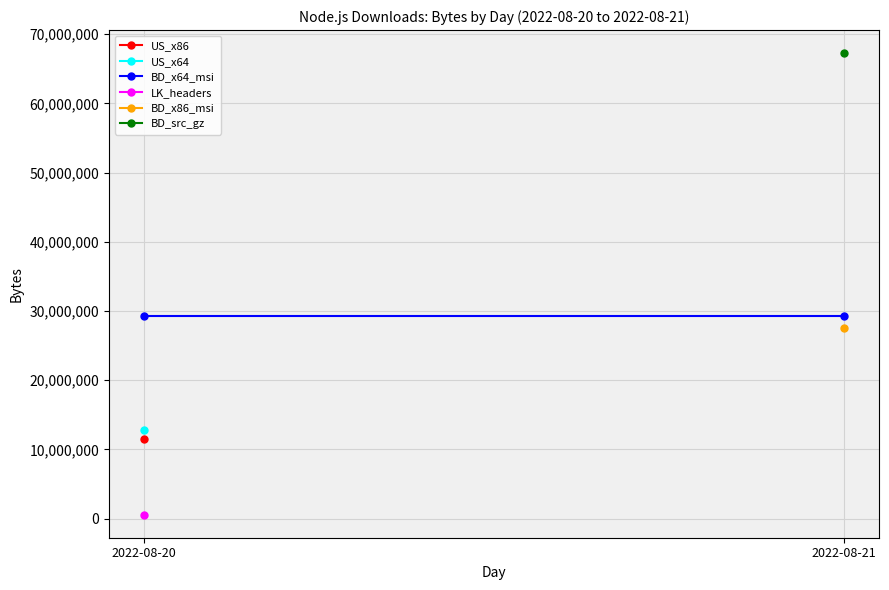

How many positive values does the US_x86 series have?

1